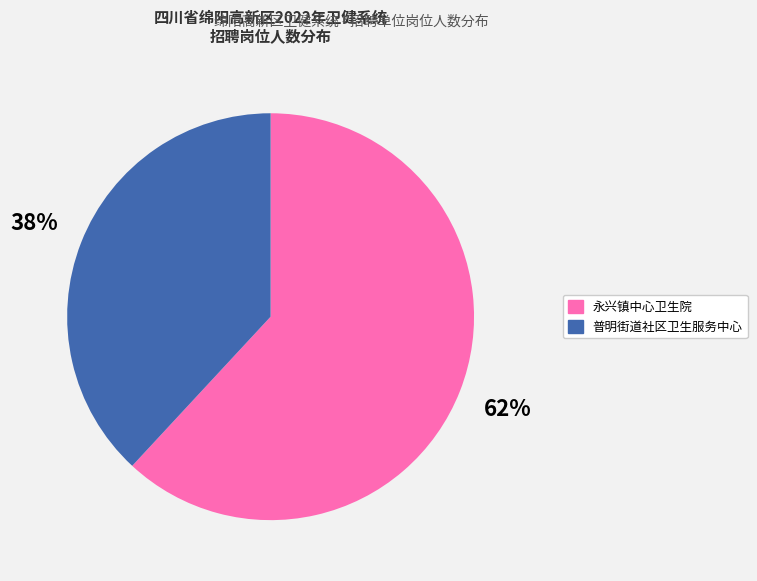

Combined, do 普明街道社区卫生服务中心 and 永兴镇中心卫生院 account for over 50%?

Yes